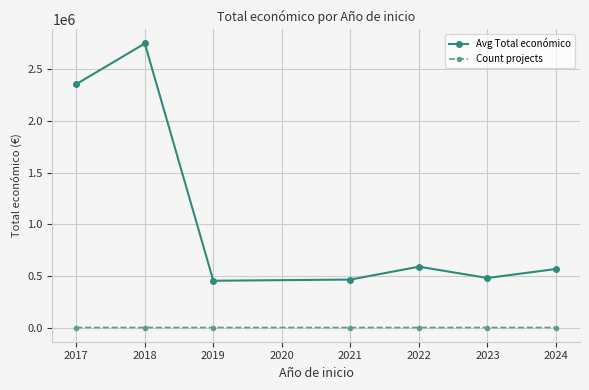

List the series in order of their peak value, highest first.

Avg Total económico, Count projects